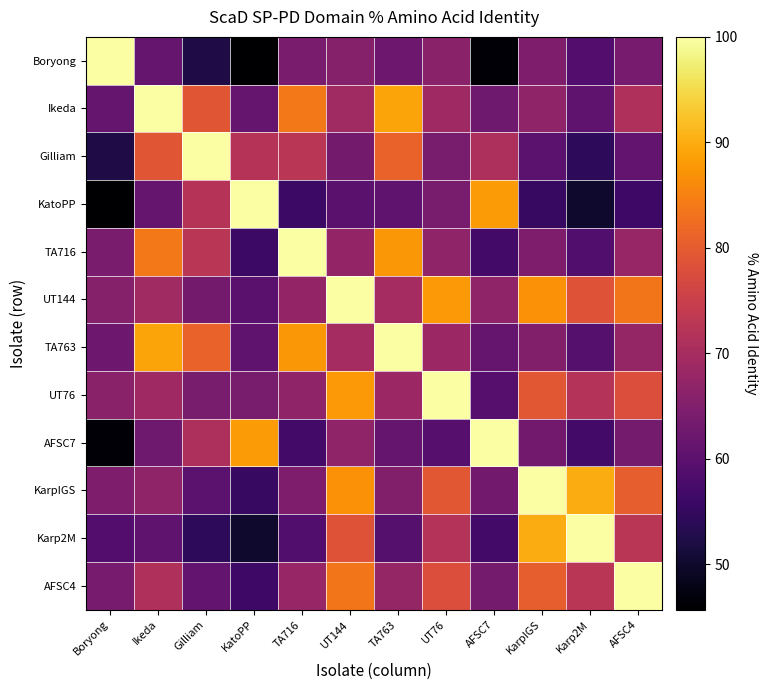

What is the greatest value displayed?

100.0